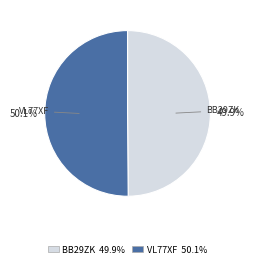

How many slices are in this pie chart?

2